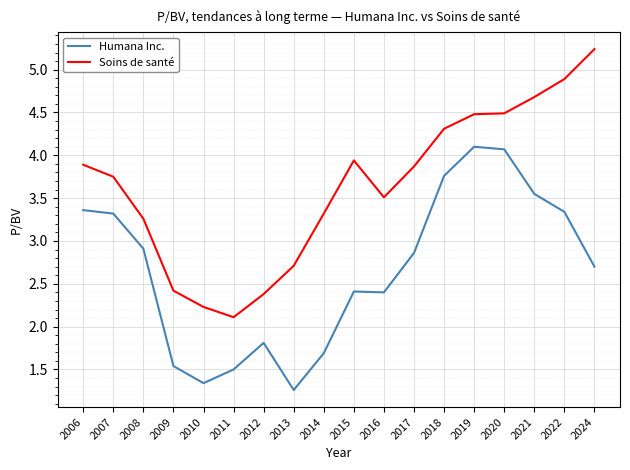

True or false: Soins de santé and Humana Inc. intersect in this chart.

False